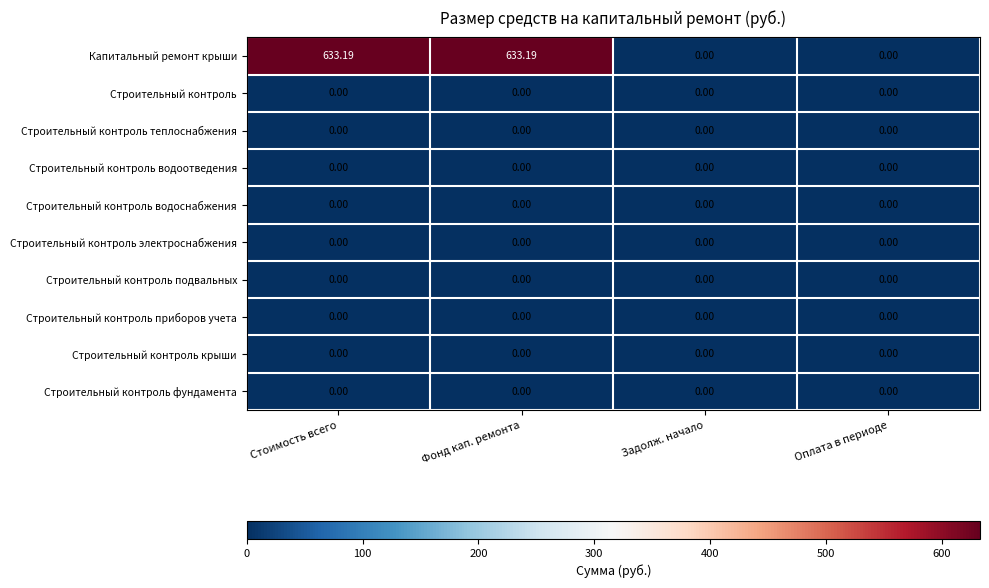

Which series has the largest total across all categories?

Капитальный ремонт крыши